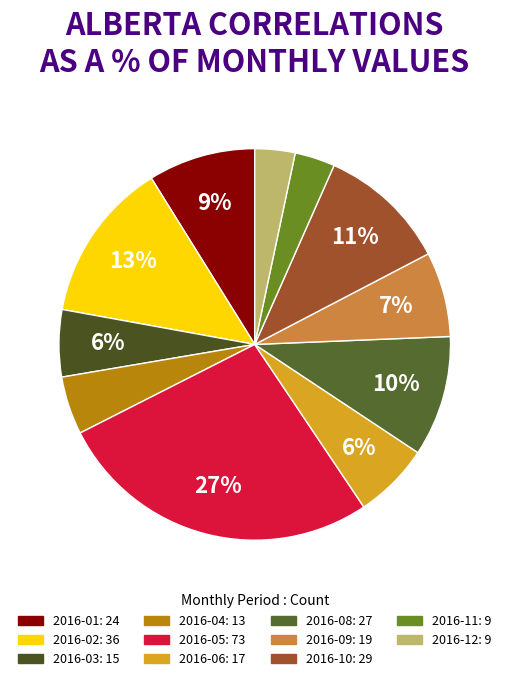

Which category has the biggest portion of the pie?

2016-05